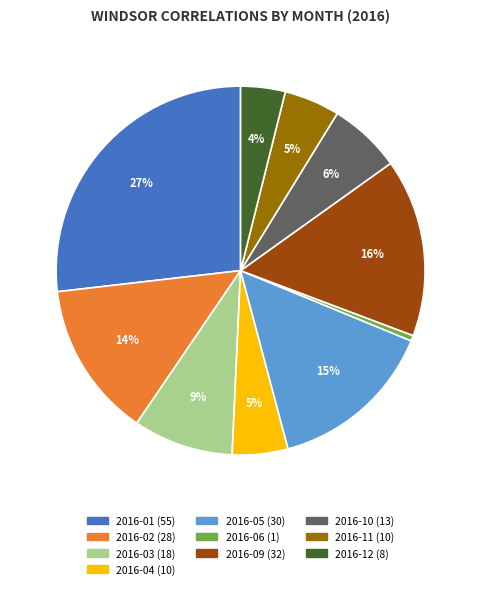

Is there a majority slice in this chart?

No